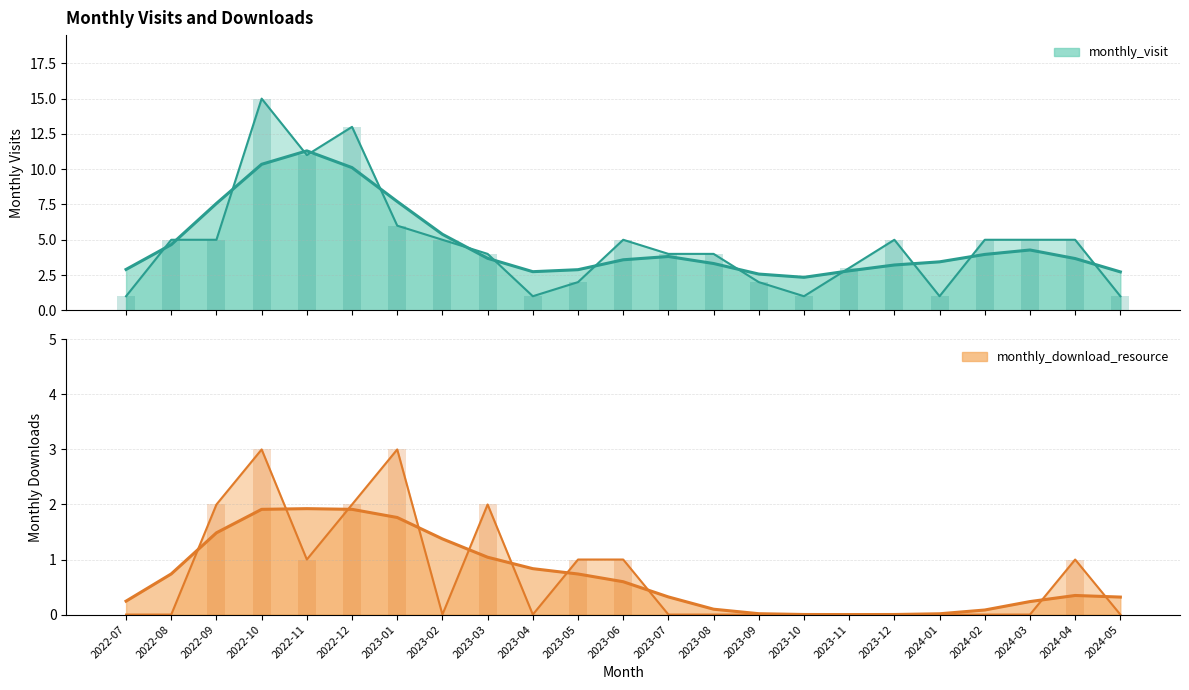

How many data points in monthly_download_resource are above 0?

9